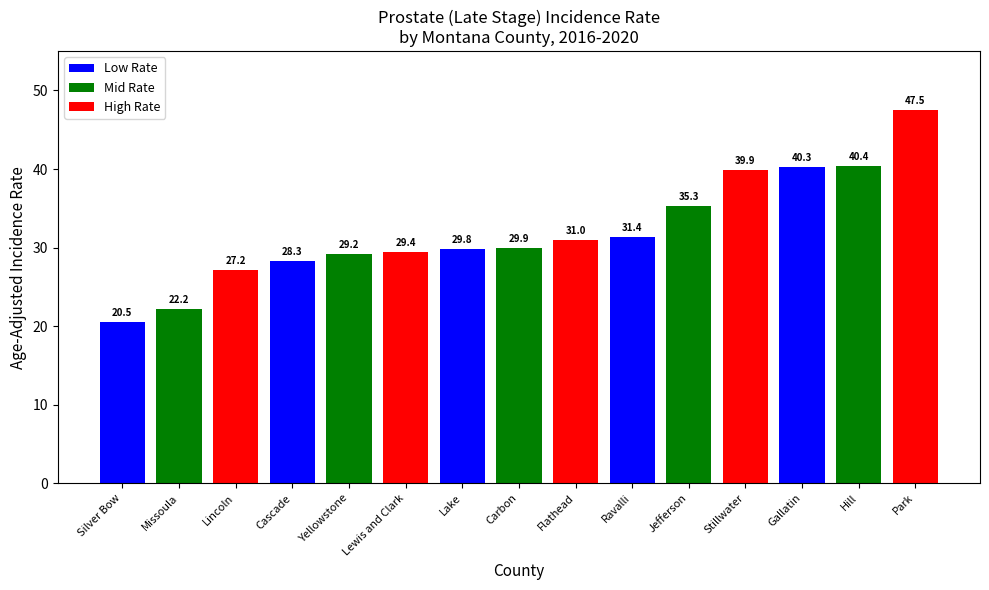

What is the value of the 4th bar from the left?

28.3